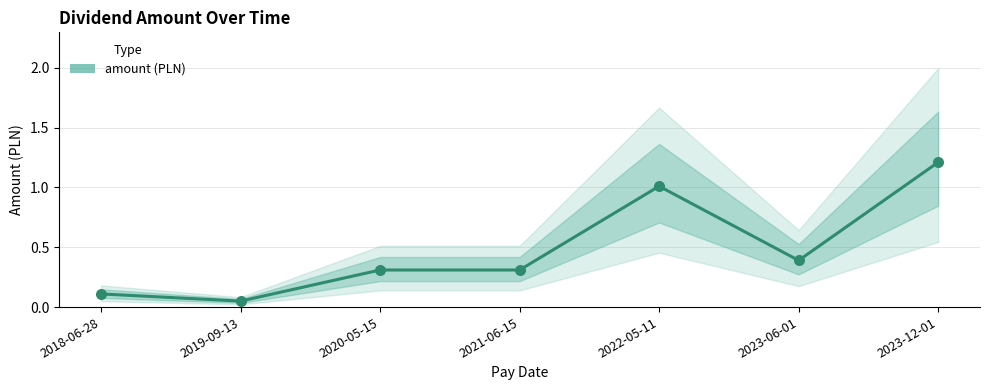

Between 2023-06-01 and 2020-05-15, which is larger?

2023-06-01